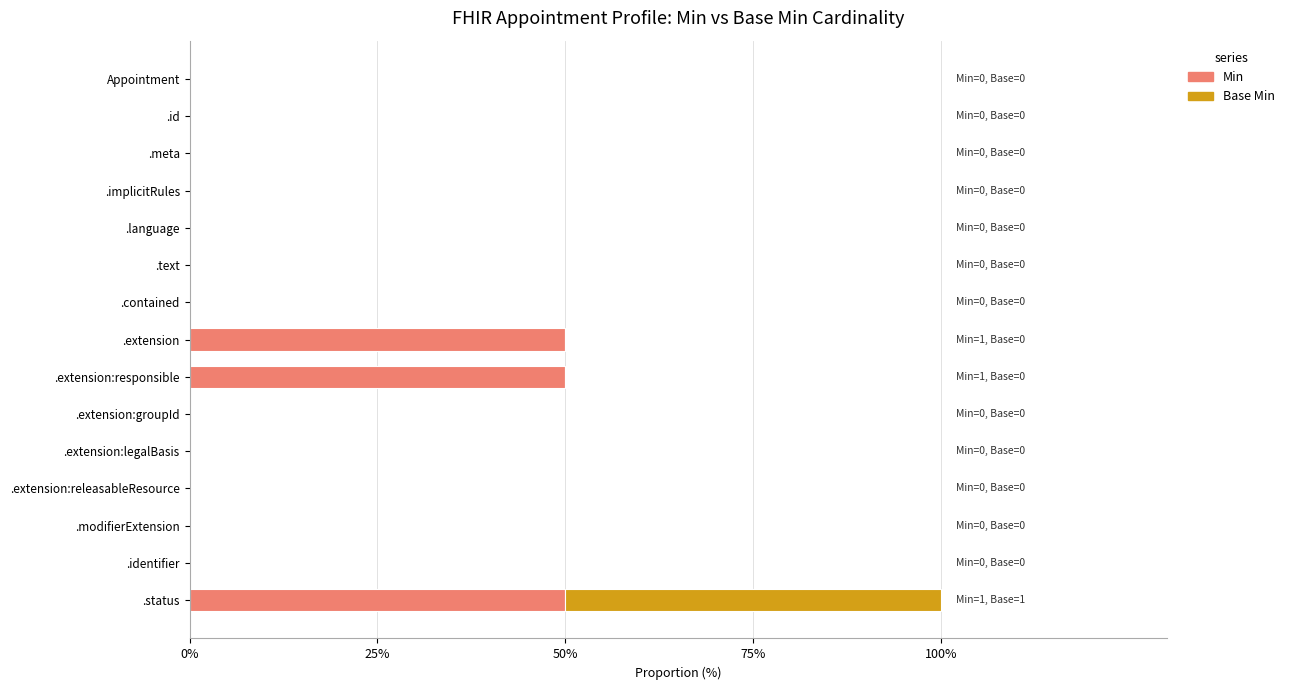

What are all the series names shown in the legend?

Min, Base Min